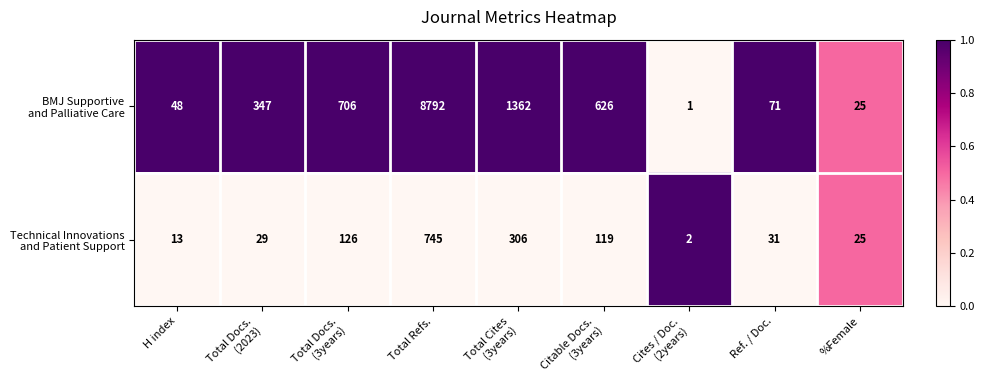

How many data points does each series have?

9